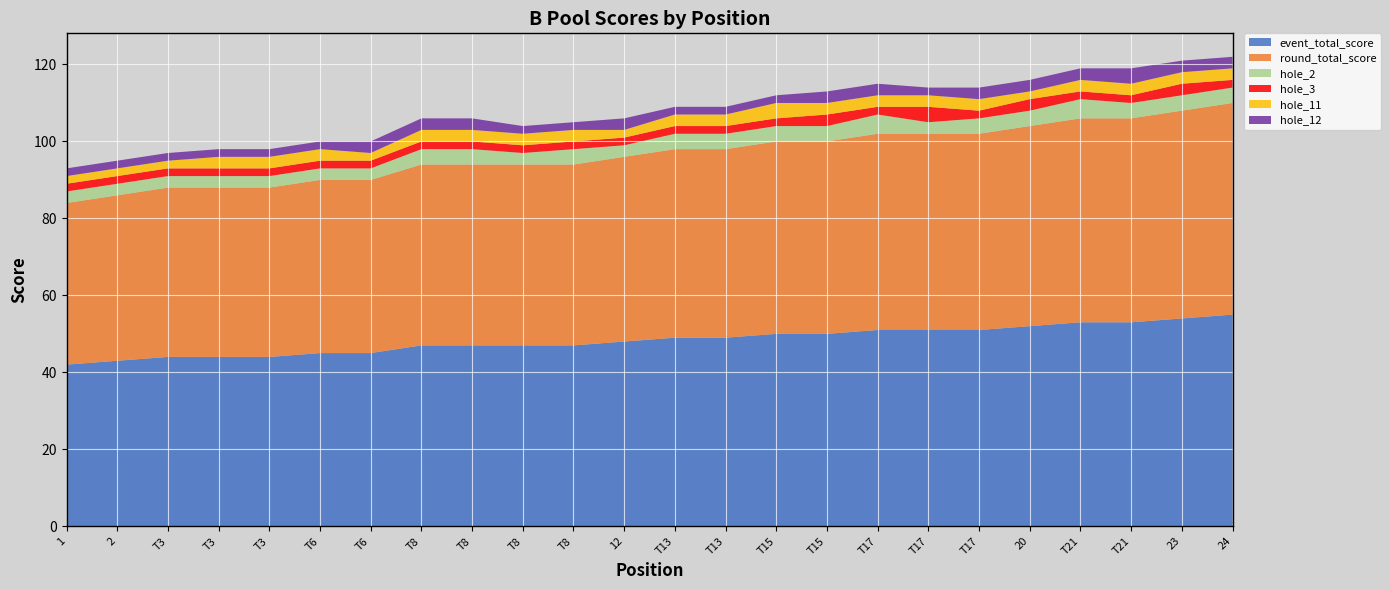

Reading right to left, transcribe all the data shown in this chart.

event_total_score: 24=55	23=54	T21=53	T21=53	20=52	T17=51	T17=51	T17=51	T15=50	T15=50	T13=49	T13=49	12=48	T8=47	T8=47	T8=47	T8=47	T6=45	T6=45	T3=44	T3=44	T3=44	2=43	1=42
round_total_score: 24=55	23=54	T21=53	T21=53	20=52	T17=51	T17=51	T17=51	T15=50	T15=50	T13=49	T13=49	12=48	T8=47	T8=47	T8=47	T8=47	T6=45	T6=45	T3=44	T3=44	T3=44	2=43	1=42
hole_2: 24=4	23=4	T21=4	T21=5	20=4	T17=4	T17=3	T17=5	T15=4	T15=4	T13=4	T13=4	12=3	T8=4	T8=3	T8=4	T8=4	T6=3	T6=3	T3=3	T3=3	T3=3	2=3	1=3
hole_3: 24=2	23=3	T21=2	T21=2	20=3	T17=2	T17=4	T17=2	T15=3	T15=2	T13=2	T13=2	12=2	T8=2	T8=2	T8=2	T8=2	T6=2	T6=2	T3=2	T3=2	T3=2	2=2	1=2
hole_11: 24=3	23=3	T21=3	T21=3	20=2	T17=3	T17=3	T17=3	T15=3	T15=4	T13=3	T13=3	12=2	T8=3	T8=3	T8=3	T8=3	T6=2	T6=3	T3=3	T3=3	T3=2	2=2	1=2
hole_12: 24=3	23=3	T21=4	T21=3	20=3	T17=3	T17=2	T17=3	T15=3	T15=2	T13=2	T13=2	12=3	T8=2	T8=2	T8=3	T8=3	T6=3	T6=2	T3=2	T3=2	T3=2	2=2	1=2